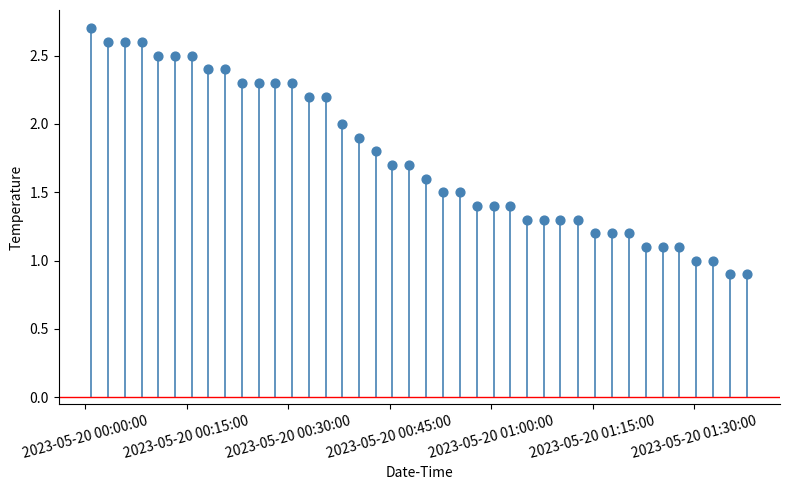

What is the range of Y values (max minus min)?

1.8